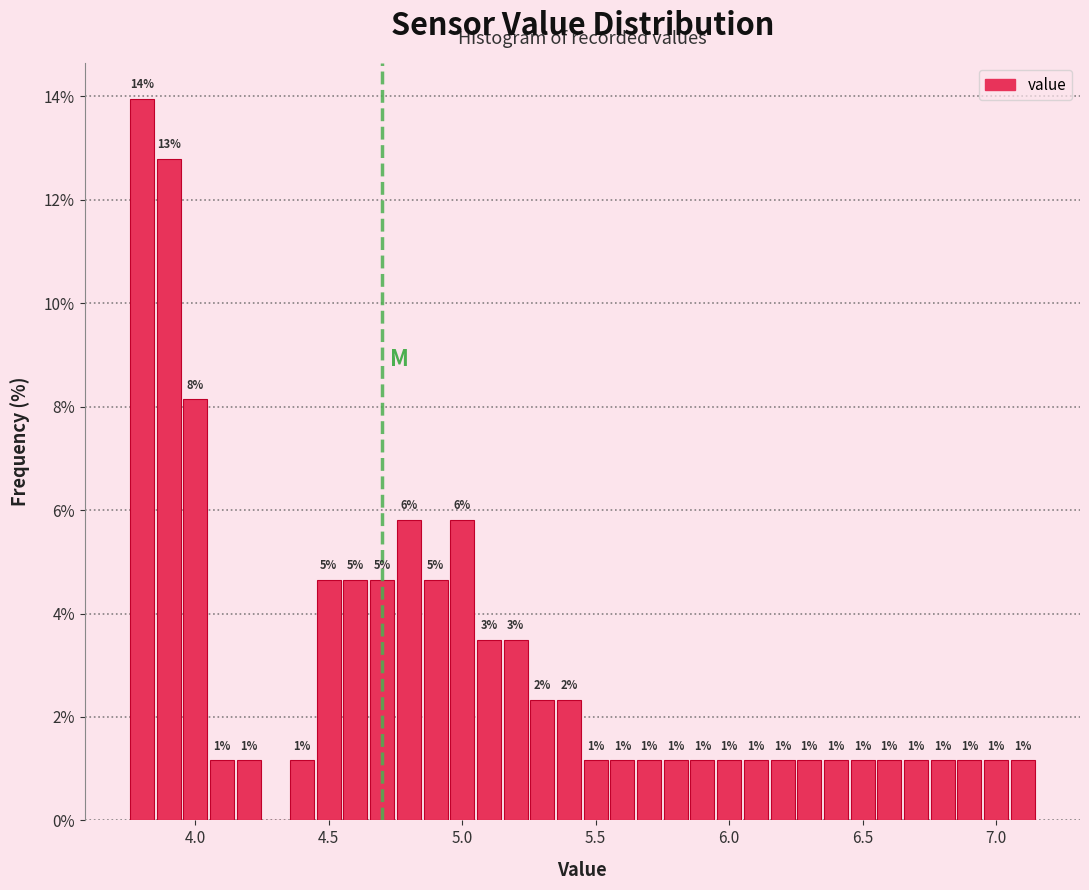

Around what value on the x-axis is the tallest bar? Give the approximate position of its centre, as read against the axis.

3.80